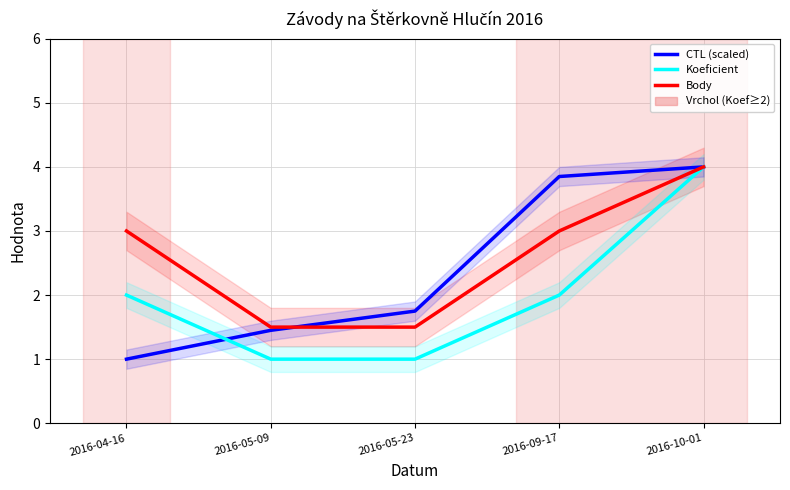

The value of Koeficient at 2016-05-09 is 1.0. True or false?

True